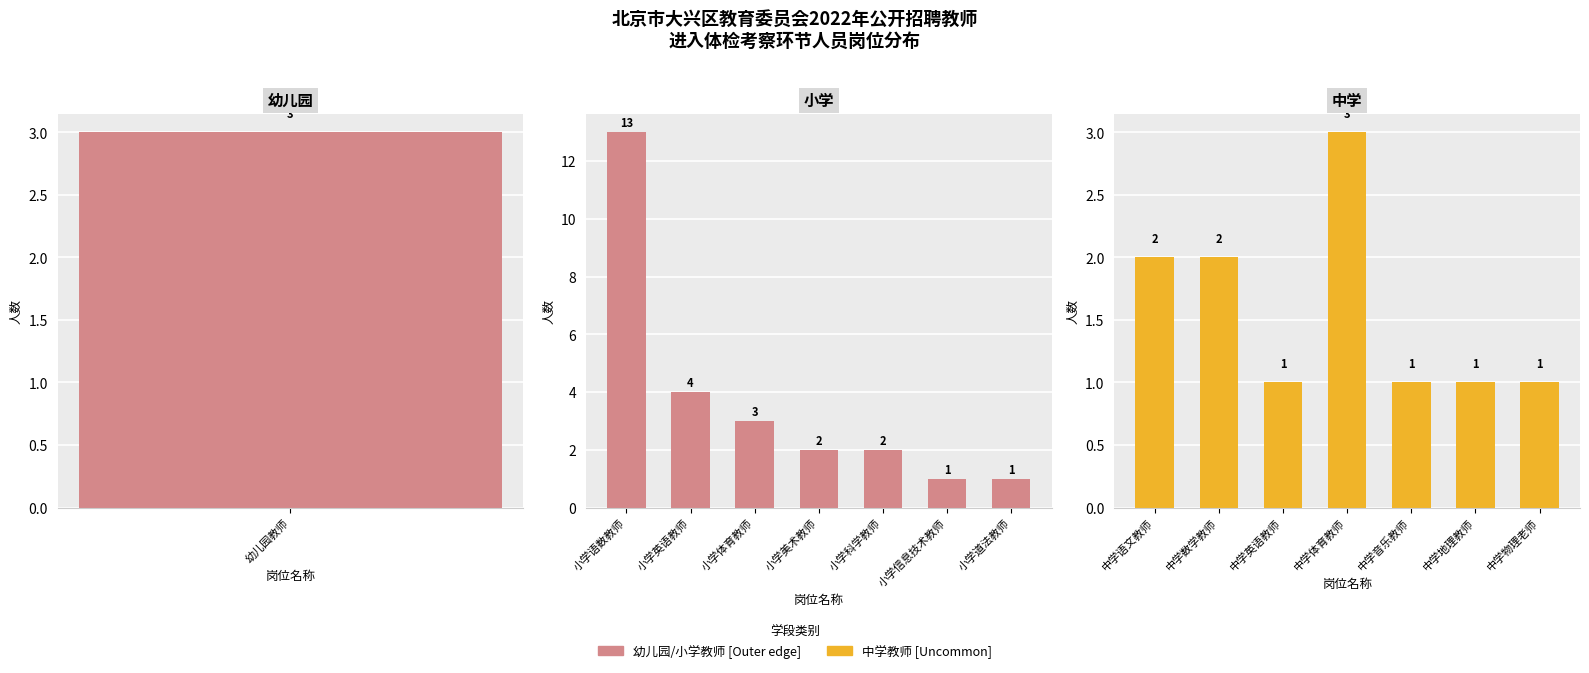

At how many categories does at least one series exceed 7?

1